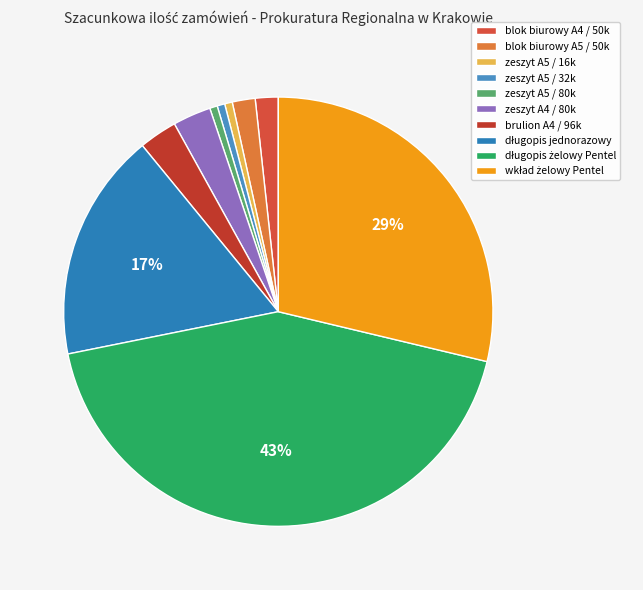

Does zeszyt A5 / 32k represent more than half of the total?

No